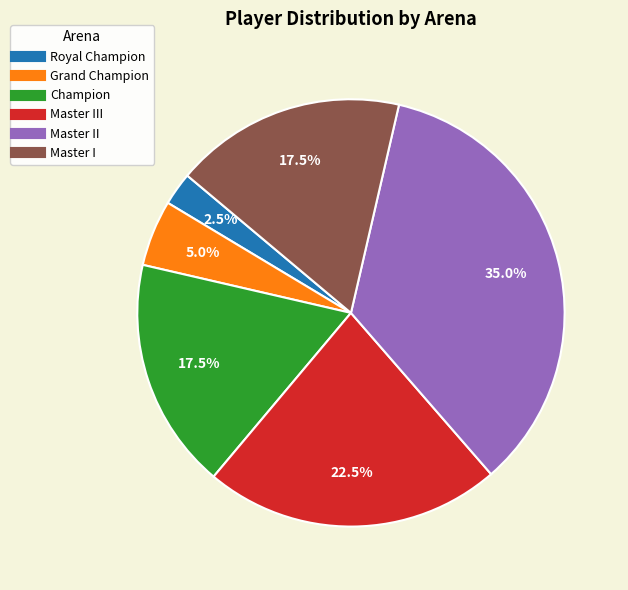

How many segments does this pie chart have?

6